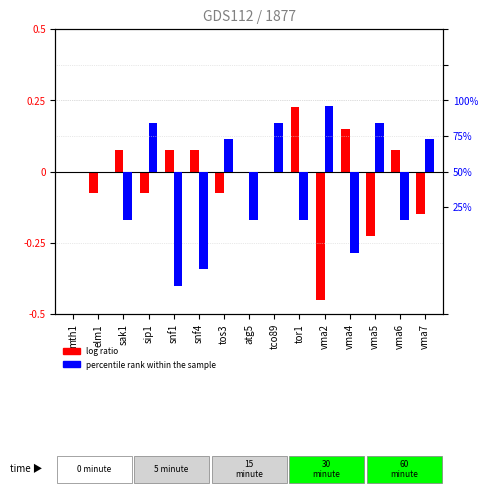

What is the sum of the log ratio values at tos3 and vma4?

0.1